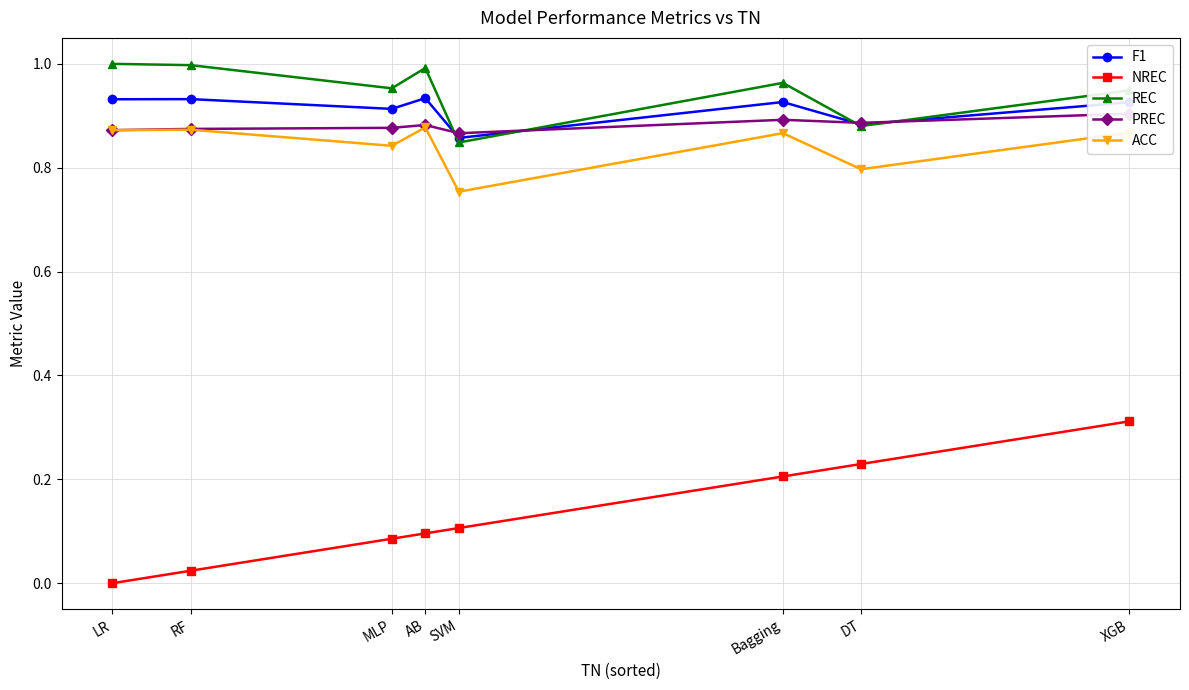

What is the sum of all ACC values?

6.8